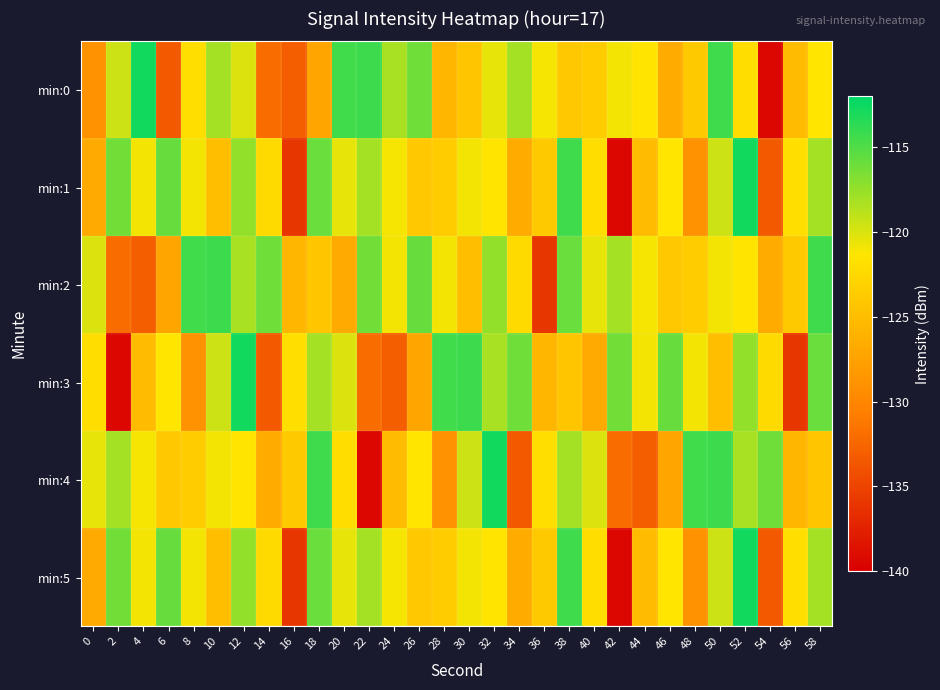

What is the difference between the highest and lowest values at 8?

14.4